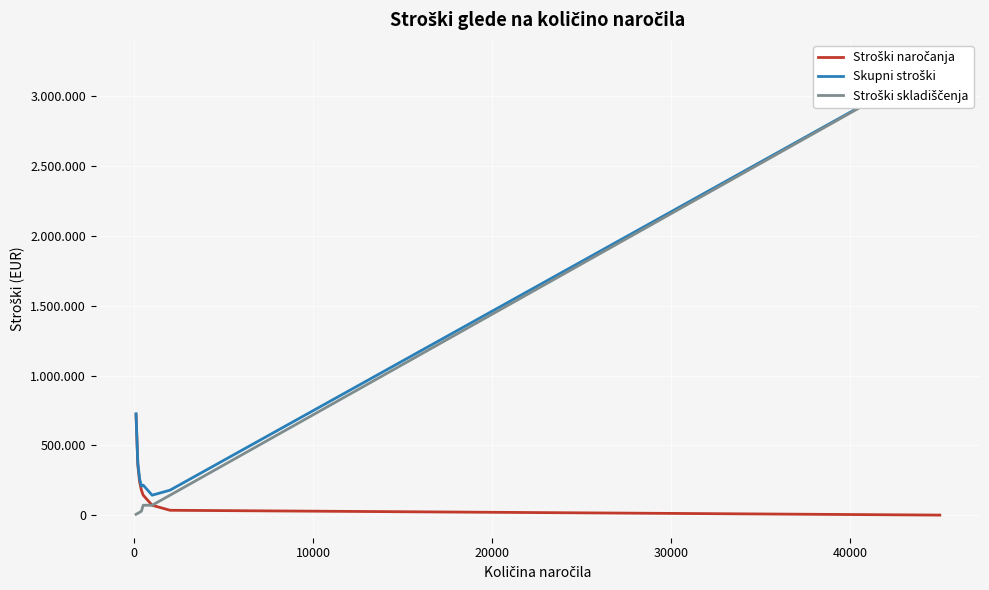

True or false: Stroški skladiščenja has a value of 7298.1 at 10000.

False